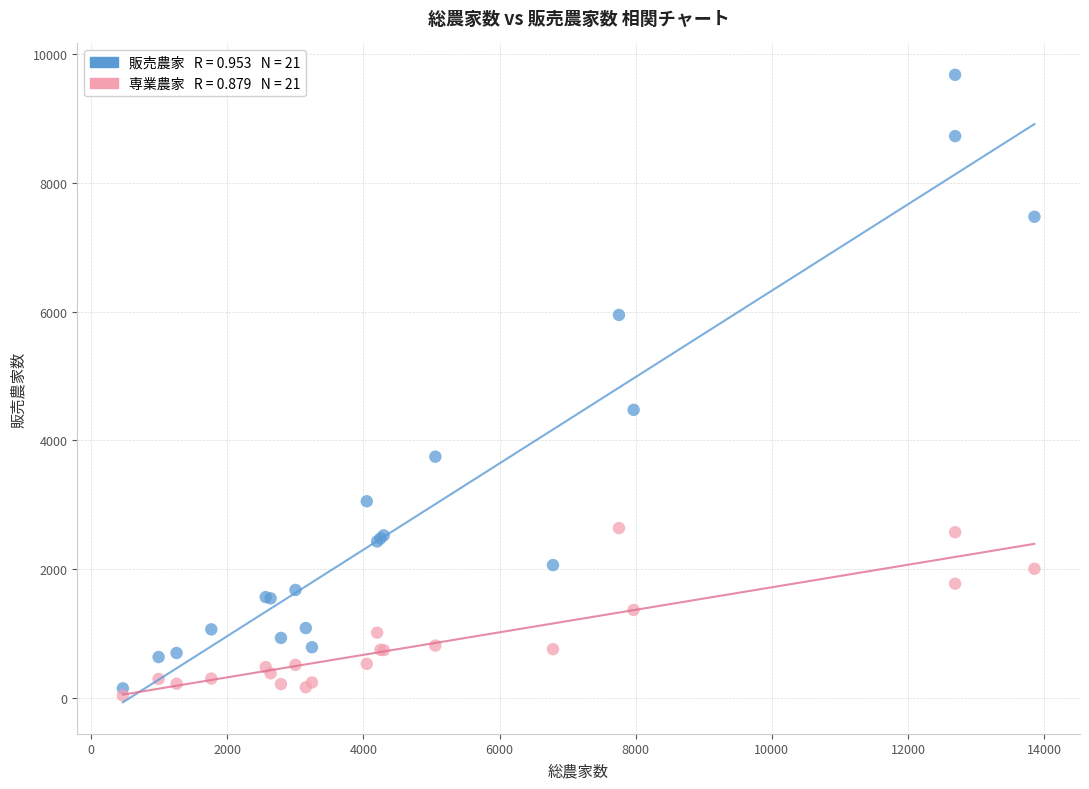

Across all series, what Y value is closest to 4860?

4476